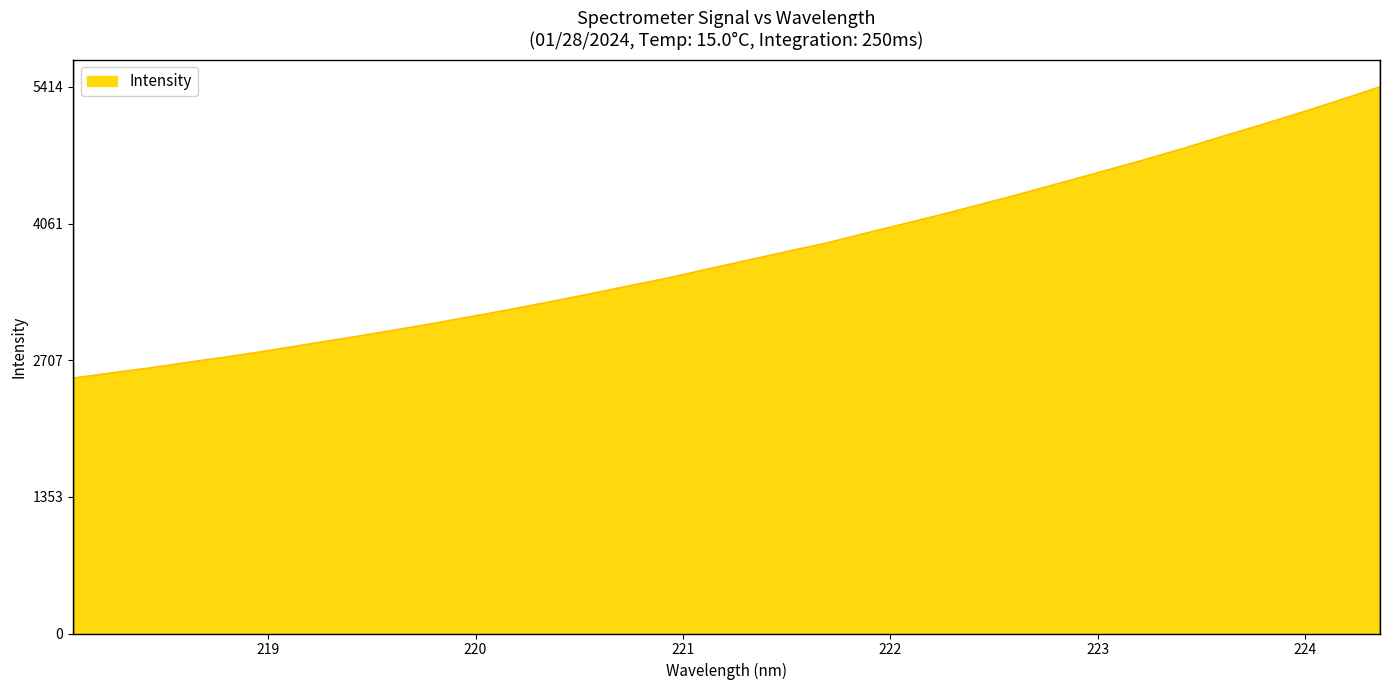

What is the greatest value displayed?

5415.0